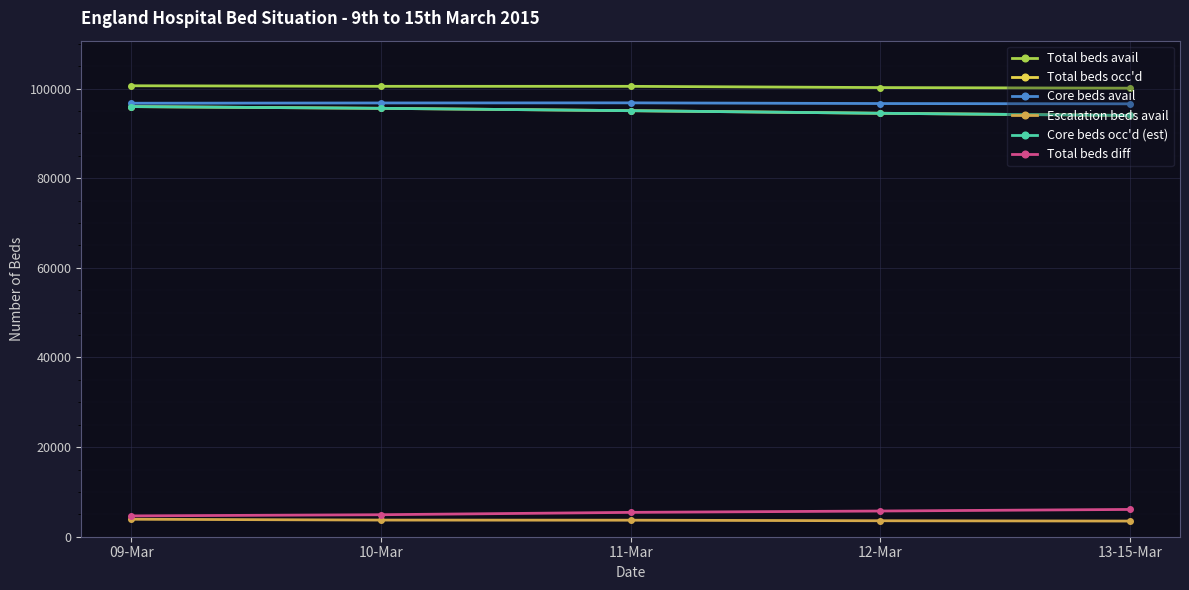

What is the greatest value displayed?

100648